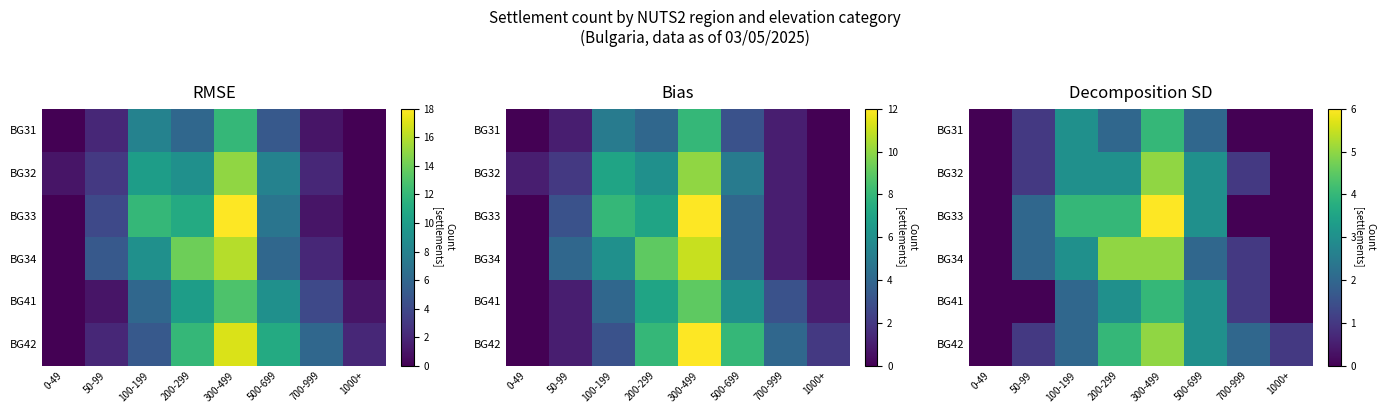

At which label does BG31 first exceed 2?

100-199